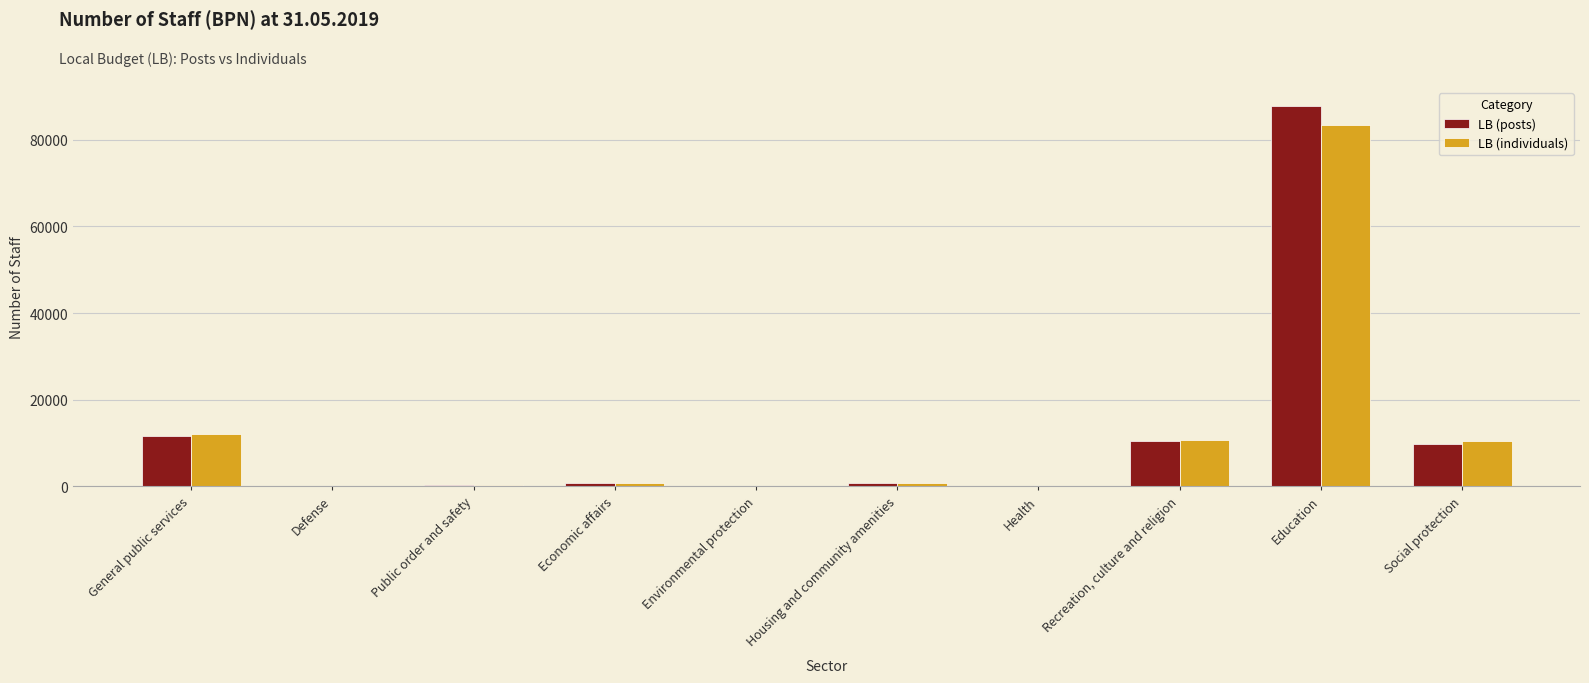

True or false: LB (posts) has a value of 3228.6 at Recreation, culture and religion.

False